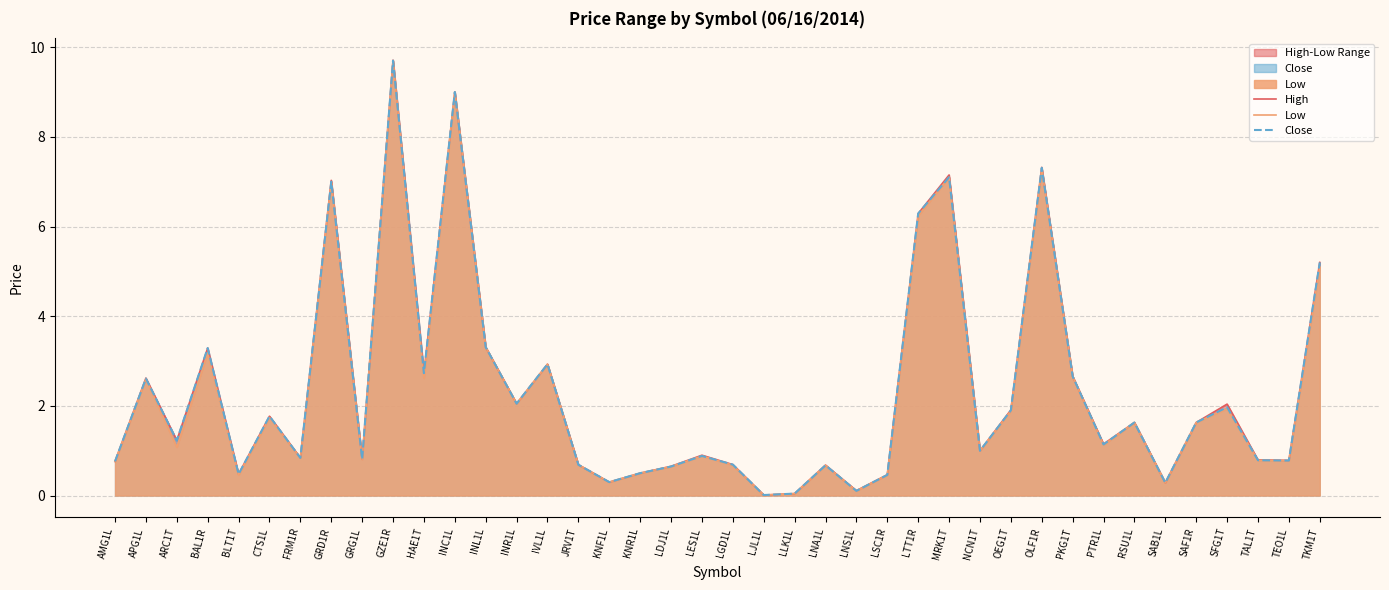

What is the difference between the maximum and minimum values in the Close series?

9.7